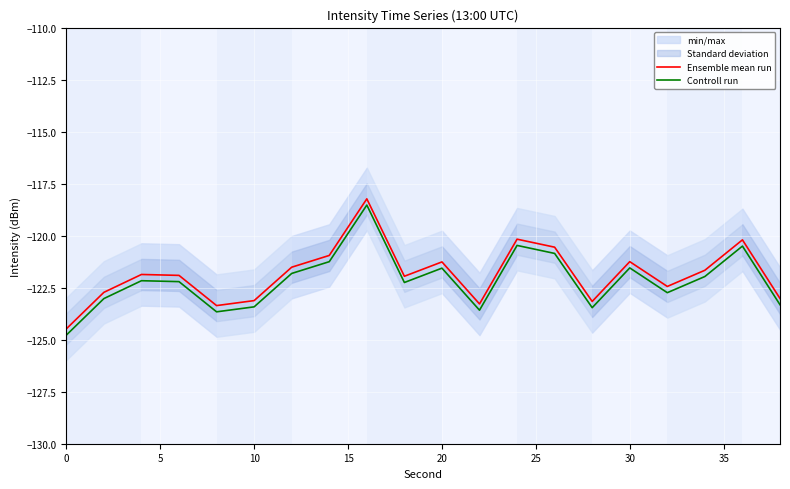

What is the maximum value shown in the chart?

-118.2